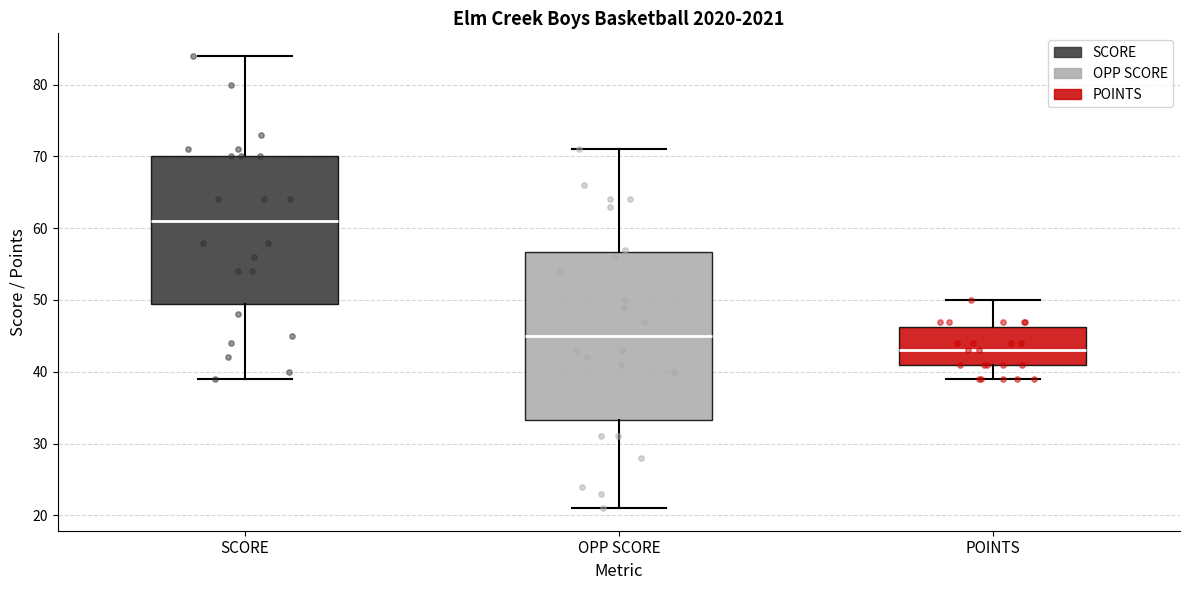

Reading left to right, read every box against the y-axis: the position of its median line, the range the box covers, and the ends of its whiskers. The values are not printed on the chart, so give them approximately, as read against the axis.

SCORE: median 61, box 50 to 70, whiskers 39 to 84
OPP SCORE: median 45, box 33 to 57, whiskers 21 to 71
POINTS: median 43, box 41 to 46, whiskers 39 to 50